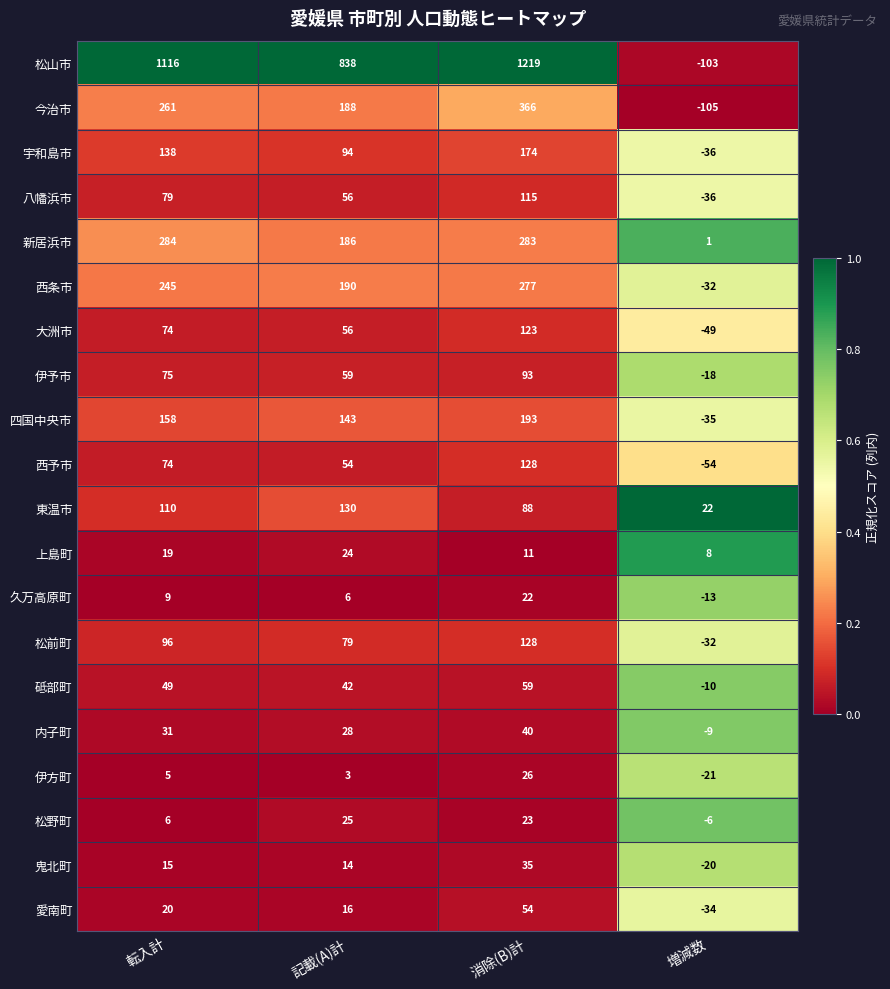

At how many categories does at least one series exceed 0?

4